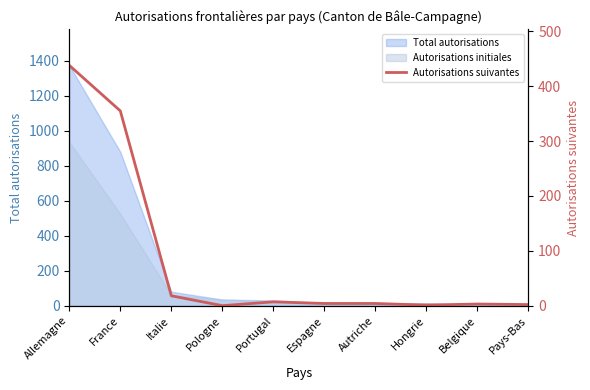

How many interior local valleys (lower than both neighbors) does the data have?

2